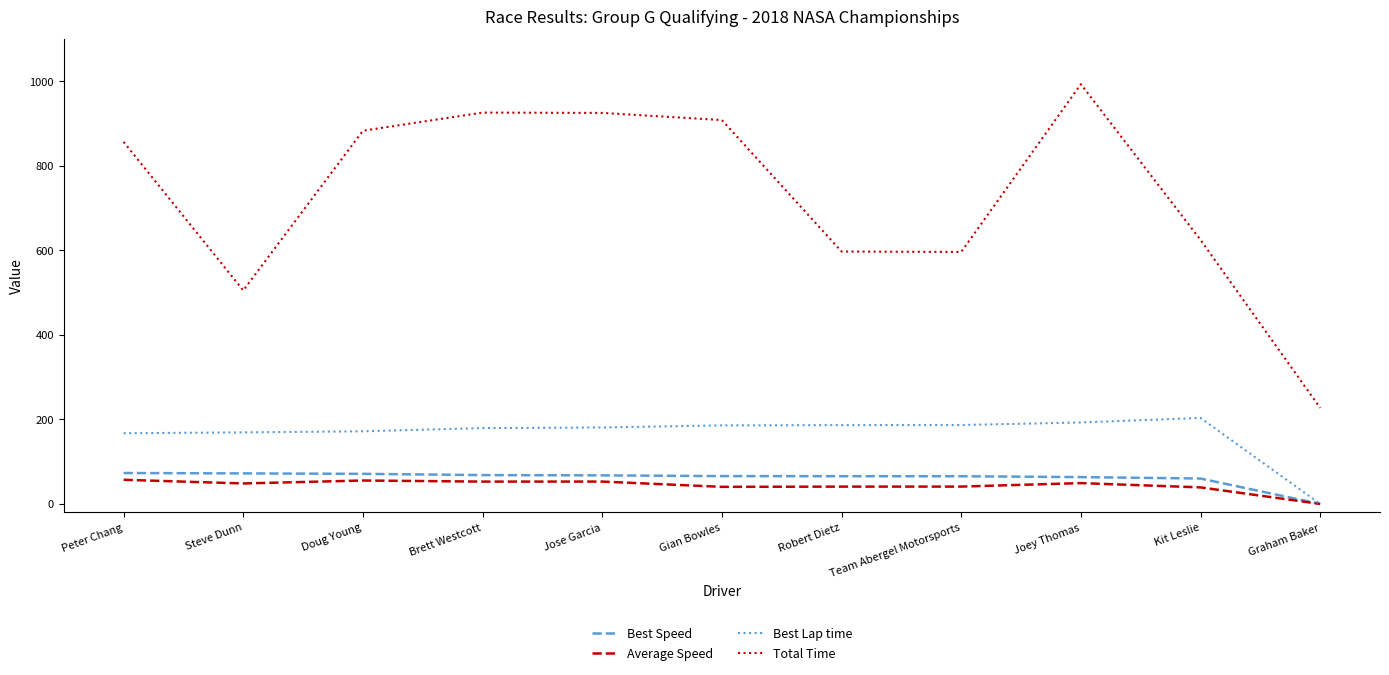

Is it true that Total Time equals 905.5 at Steve Dunn?

False